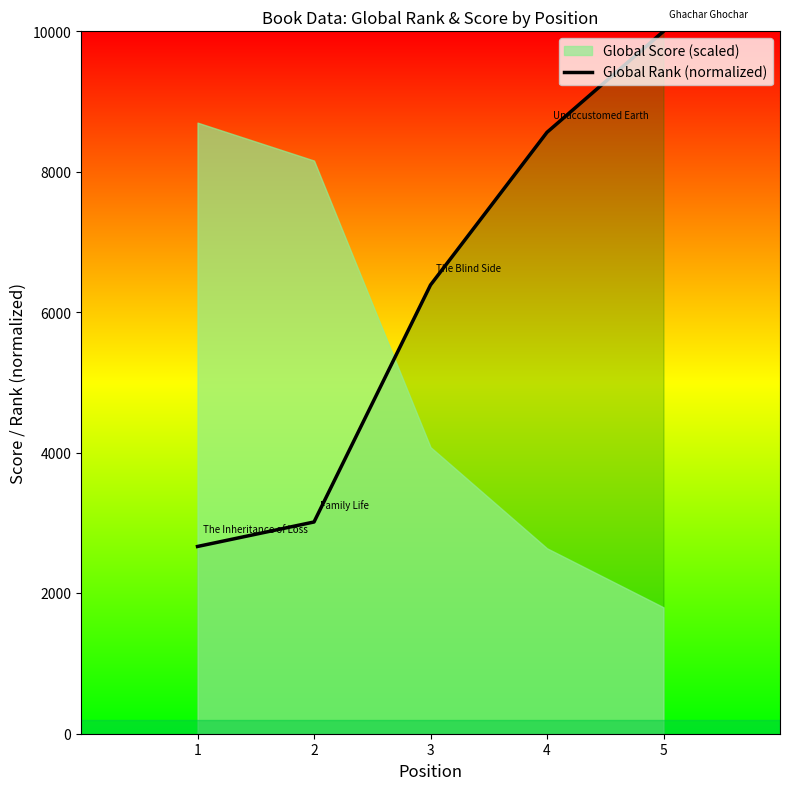

How many values are below 6388?

2